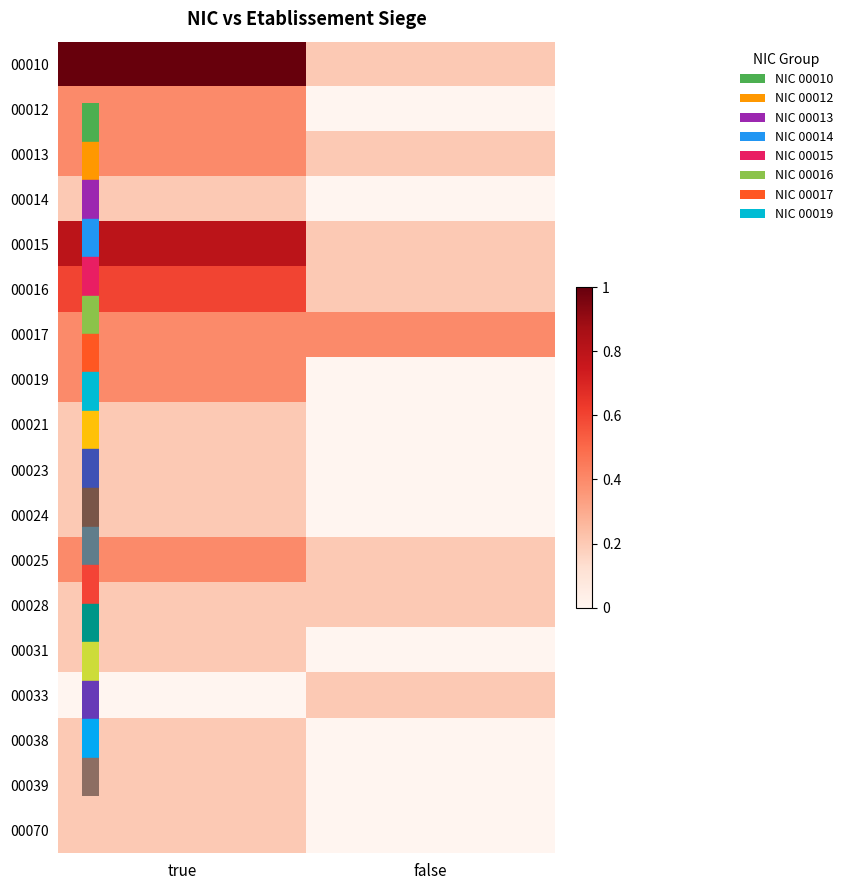

Which series has the widest spread of values?

00010